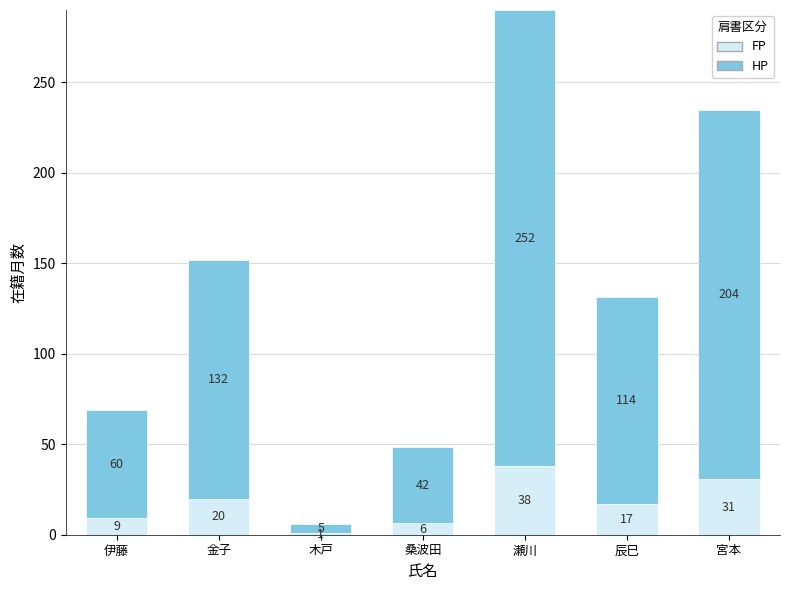

What is the total value across all series at 金子?

151.8